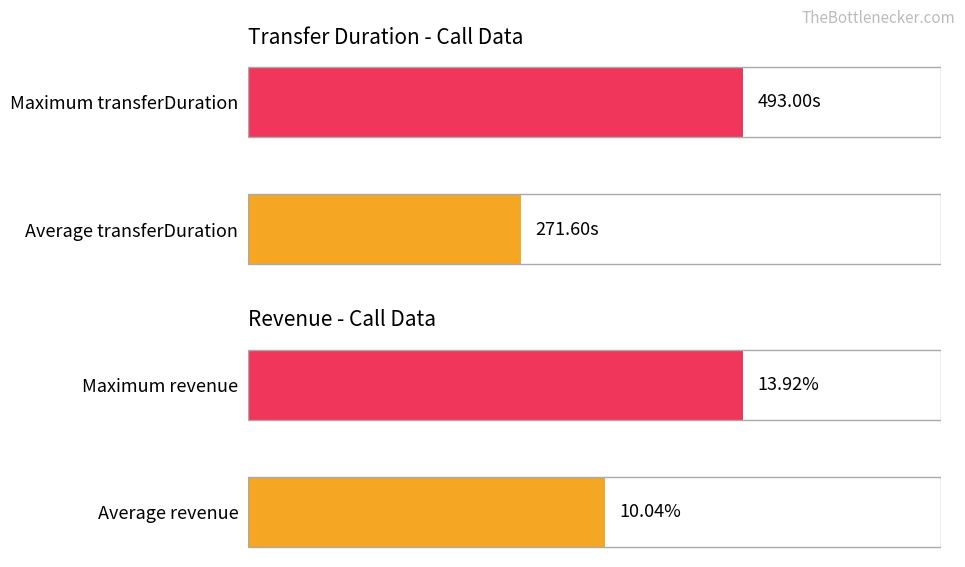

What is the difference between the maximum and minimum values in the transferDuration series?

221.4